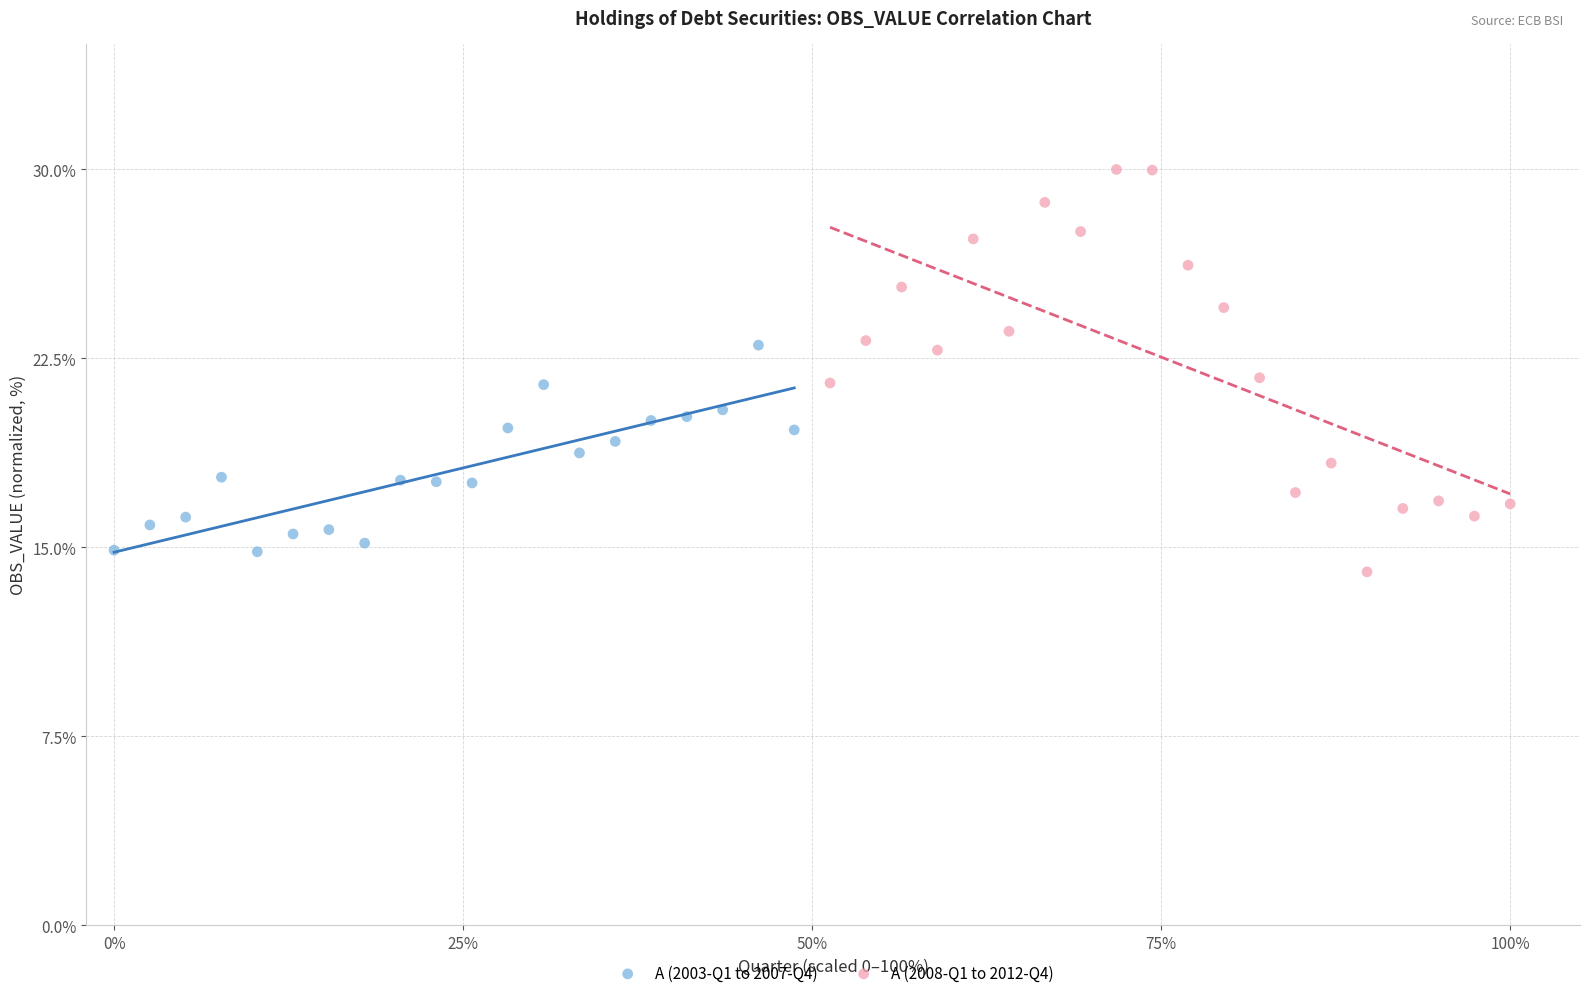

What are all the series names shown in the legend?

A (2003-Q1 to 2007-Q4), A (2008-Q1 to 2012-Q4)